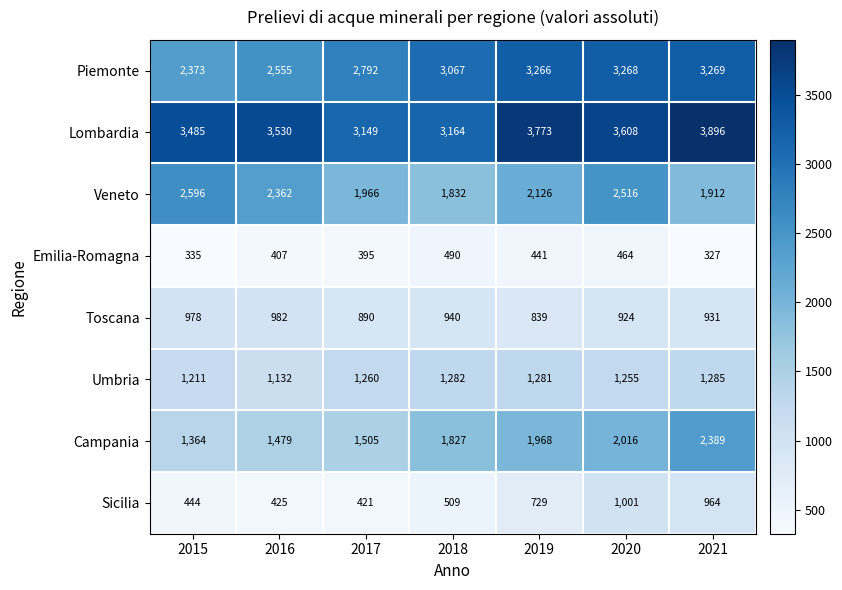

What is the spread (max minus min) of values at 2016?

3123